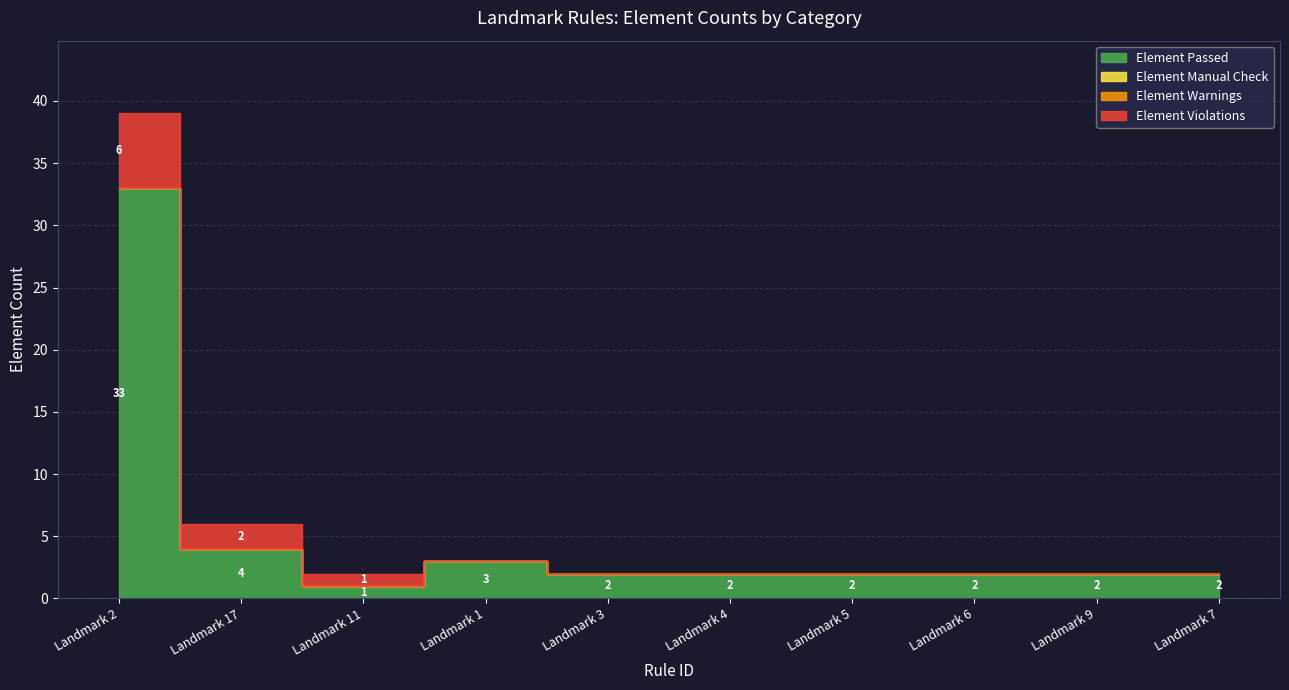

What is the label of the 10th point from the left?

Landmark 7